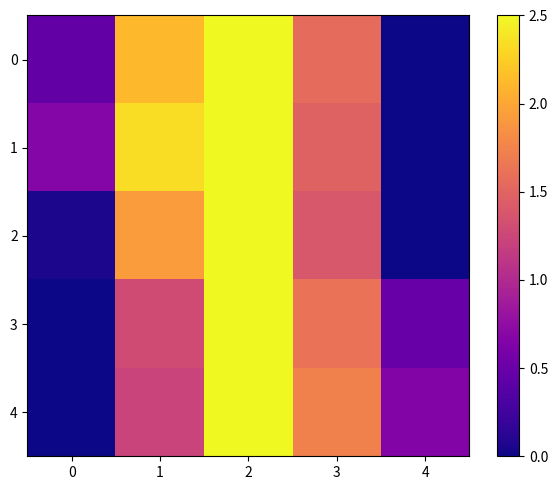

Reading left to right, what are all the values shown in this chart?

0: 0=0.2	1=0.8	2=1.0	3=0.6	4=0.0
1: 0=0.3	1=0.9	2=1.0	3=0.6	4=0.0
2: 0=0.0	1=0.8	2=1.0	3=0.6	4=0.0
3: 0=0.0	1=0.5	2=1.0	3=0.6	4=0.2
4: 0=0.0	1=0.5	2=1.0	3=0.7	4=0.3